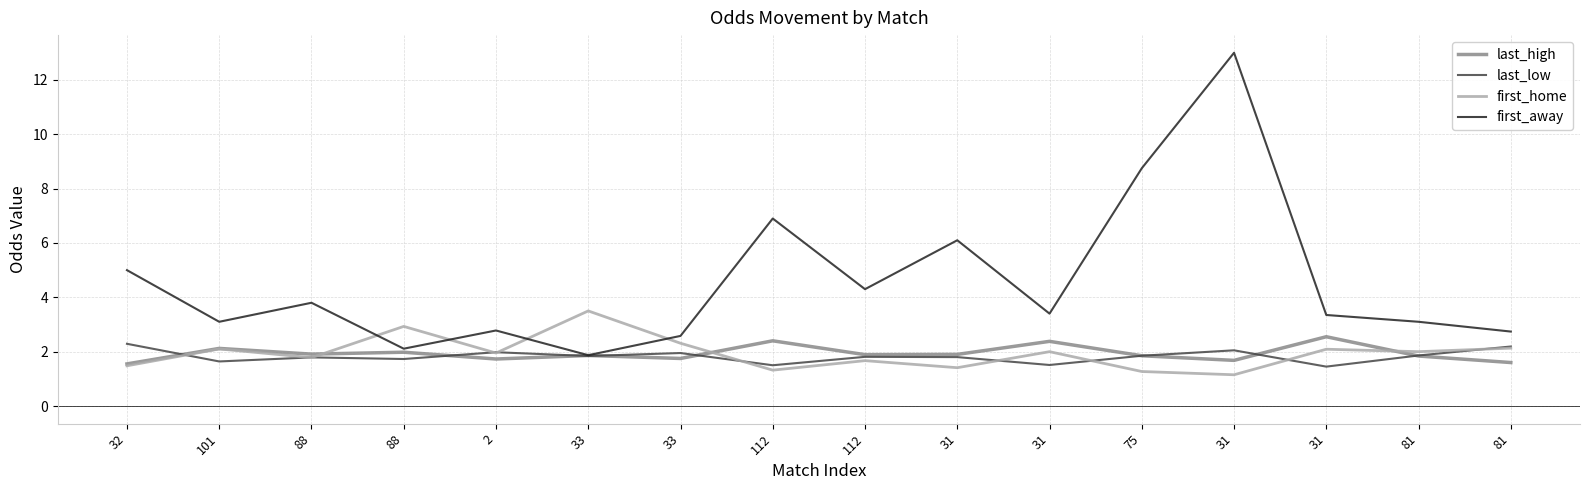

What is the difference between the second highest and second lowest values in the last_low series?

0.7